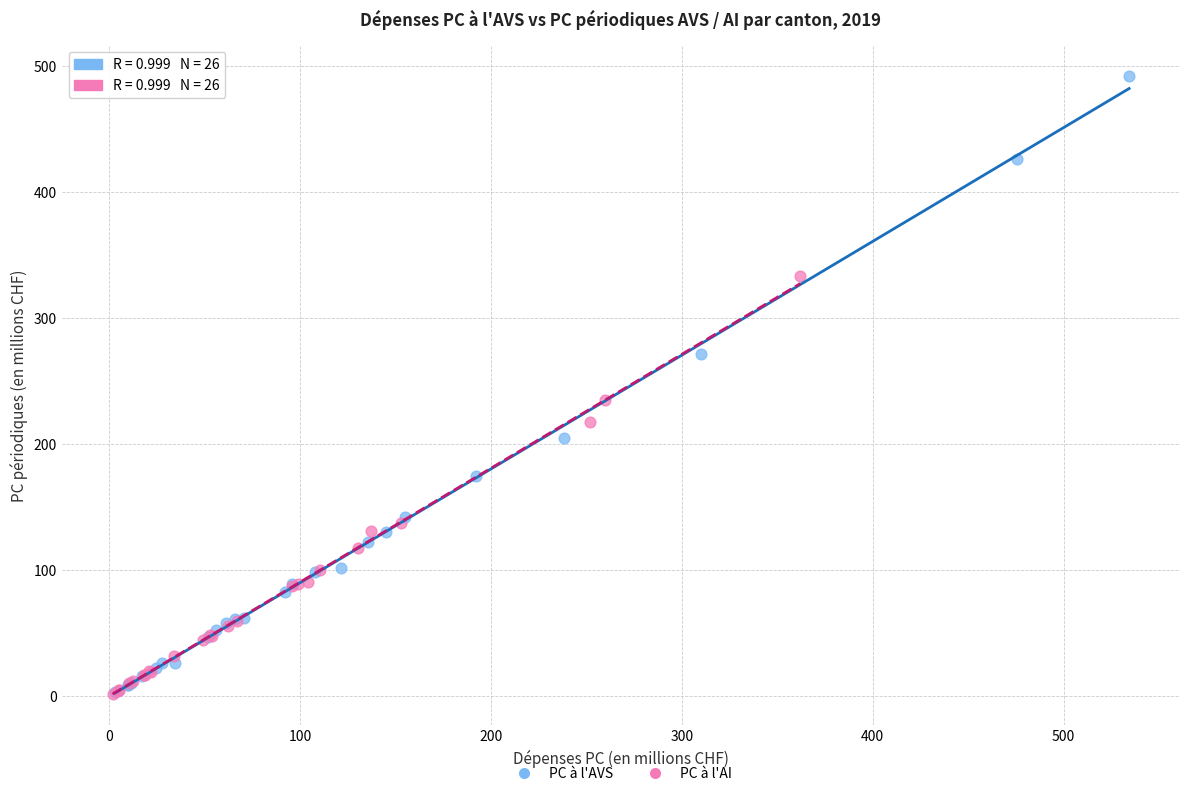

Which series reaches the maximum Y coordinate?

PC à l'AVS